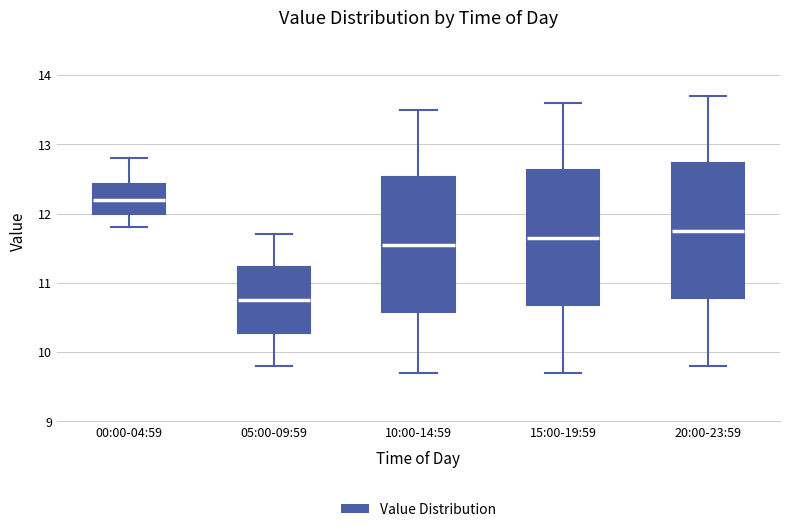

Reading left to right, transcribe this box plot: for each box, give where its median line is, the range the box spans, and where its two whiskers end, as read against the y-axis. The values are not printed on the chart, so give them approximately, as read against the axis.

00:00-04:59: median 12.2, box 12.0 to 12.4, whiskers 11.8 to 12.8
05:00-09:59: median 10.8, box 10.3 to 11.2, whiskers 9.8 to 11.7
10:00-14:59: median 11.6, box 10.6 to 12.5, whiskers 9.7 to 13.5
15:00-19:59: median 11.7, box 10.7 to 12.6, whiskers 9.7 to 13.6
20:00-23:59: median 11.8, box 10.8 to 12.7, whiskers 9.8 to 13.7